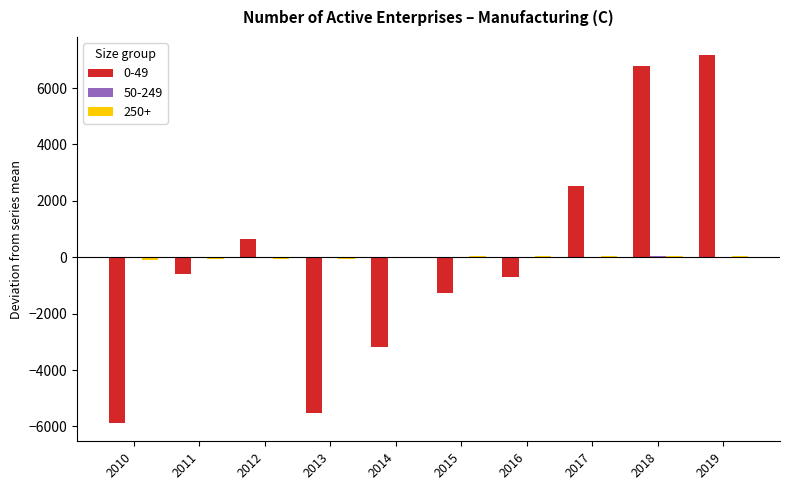

Which category has the highest value across all series?

2019